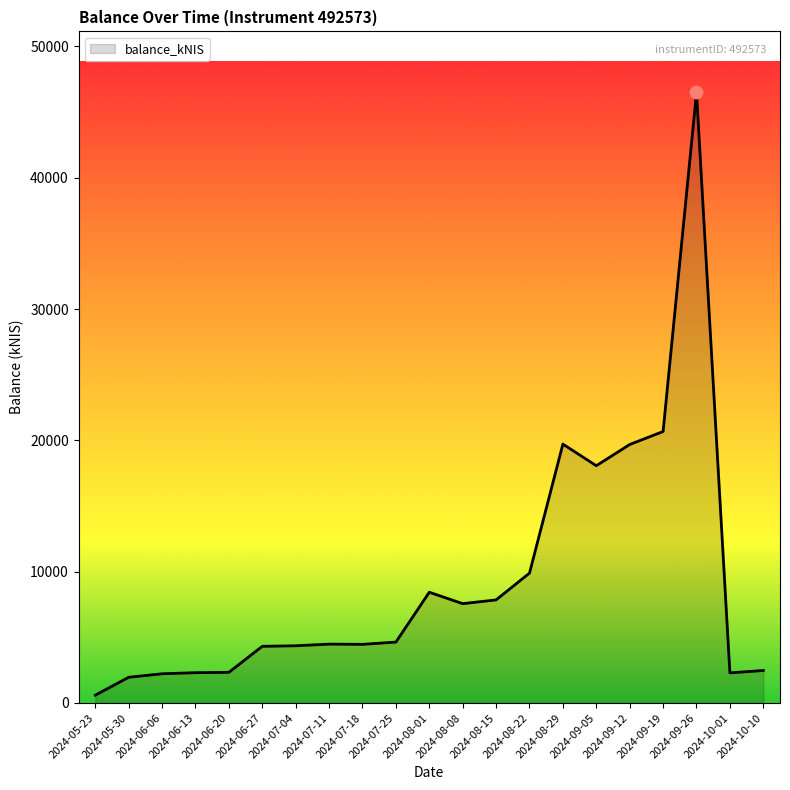

Approximately how many times larger is the value at 2024-05-30 compared to 2024-06-20?

0.8